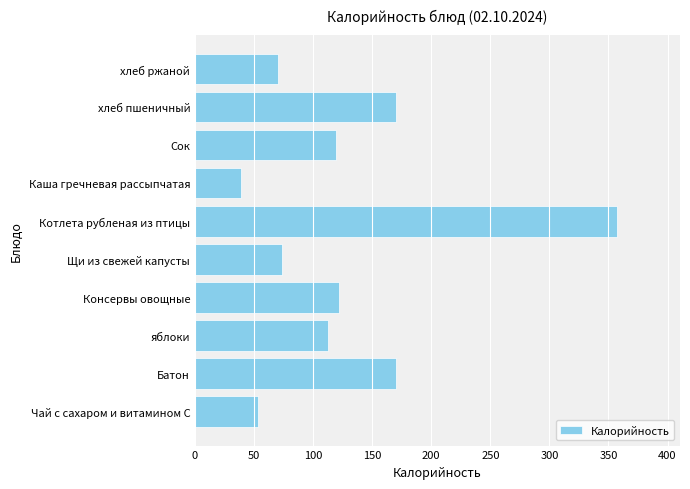

Count the number of categories in the chart.

10